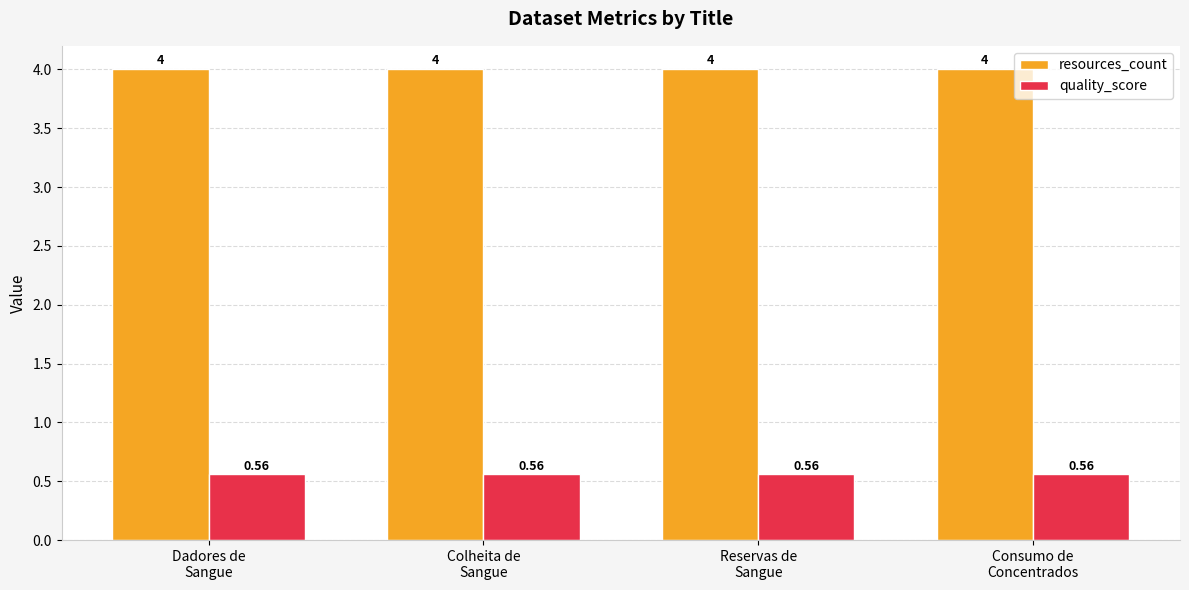

What is the label of the 3rd bar from the right?

Colheita de
Sangue